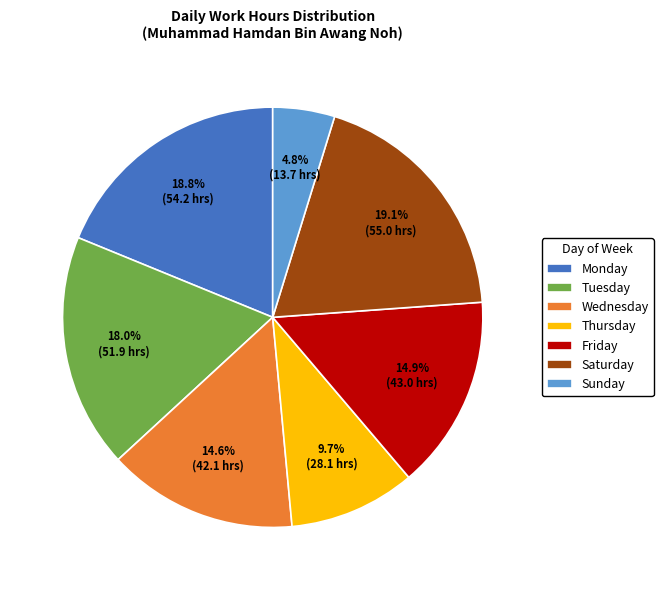

Between Wednesday and Tuesday, which is larger?

Tuesday